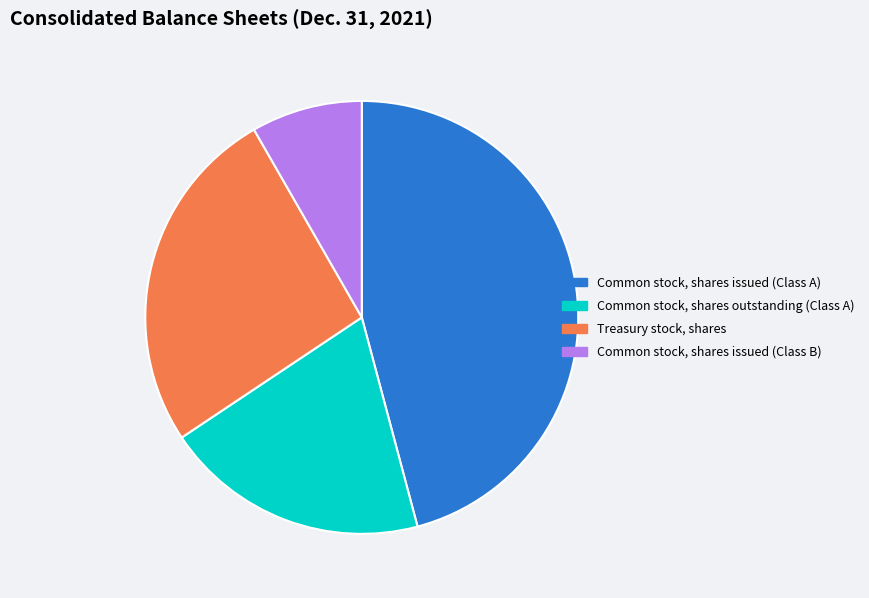

Do Common stock, shares outstanding (Class A) and Treasury stock, shares together represent more than half of the pie?

No